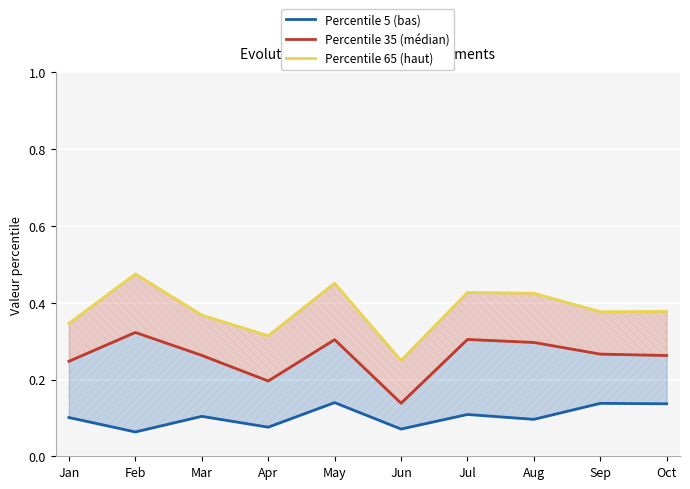

What is the value of the Percentile 65 (haut) point at the 3rd from the left?

0.4